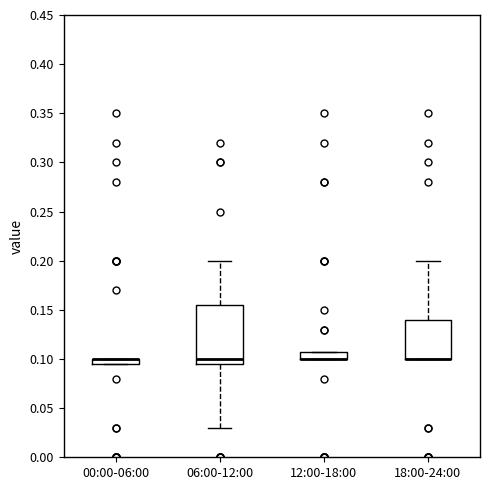

Where does the upper whisker of the box for 18:00-24:00 end on the y-axis? The values are not printed on the chart, so give them approximately, as read against the axis.

0.200